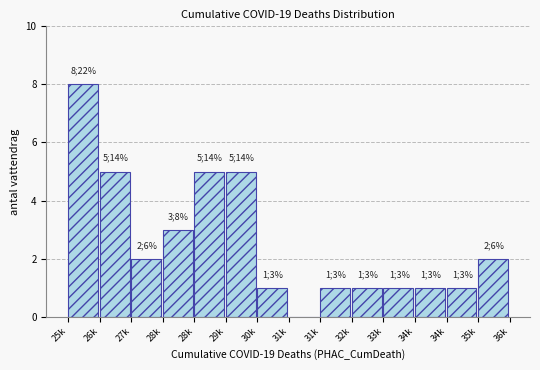

How many series are shown in this chart?

1